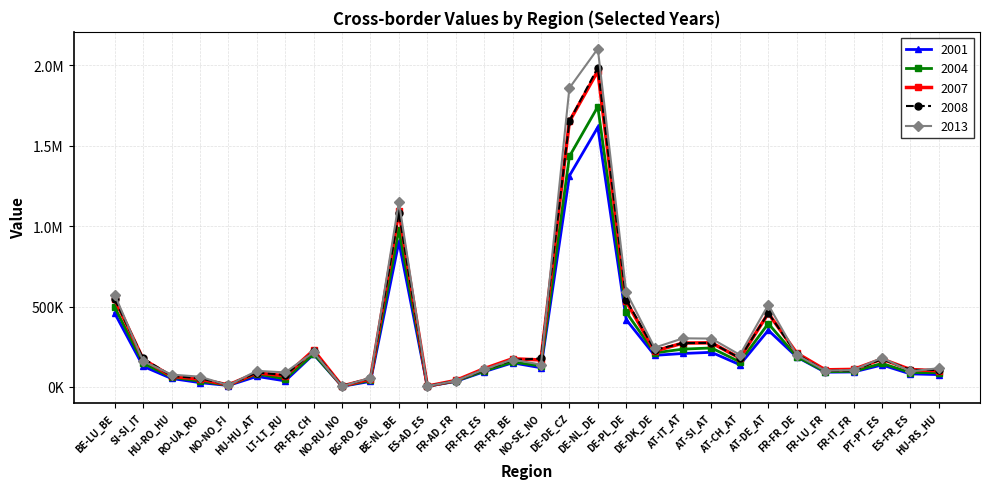

What is the total value across all series at DE-DE_CZ?

7905177.0